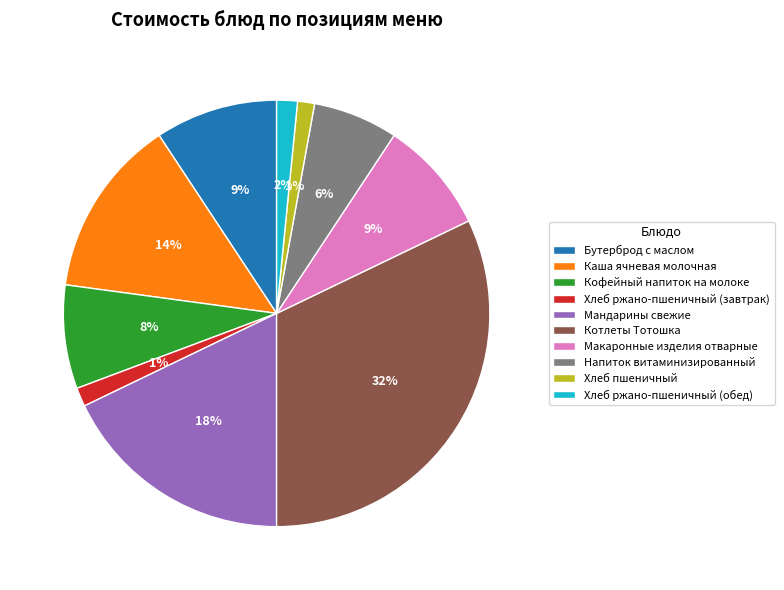

Is Хлеб ржано-пшеничный (обед) the majority of the pie?

No